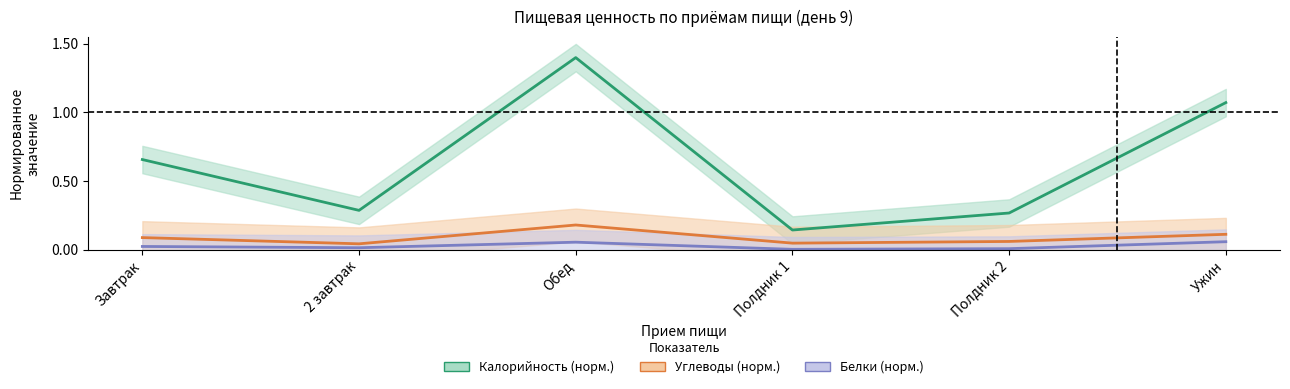

At how many categories does at least one series exceed 0?

6